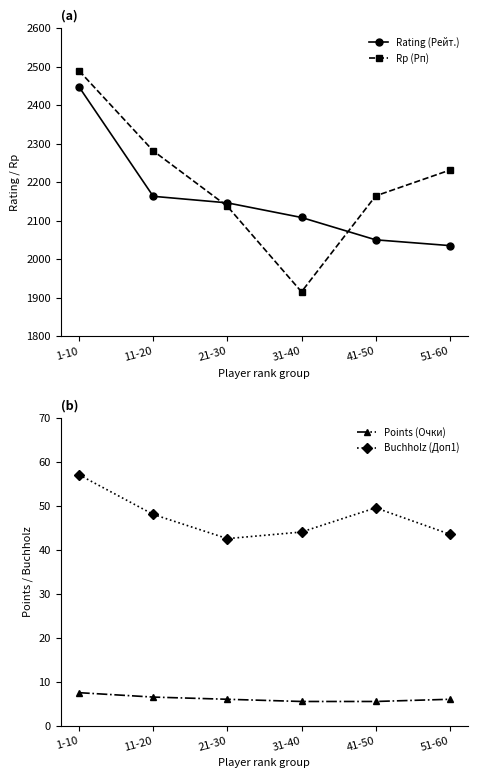

Where does the Rp (Рп) series first go above 2231?

1-10